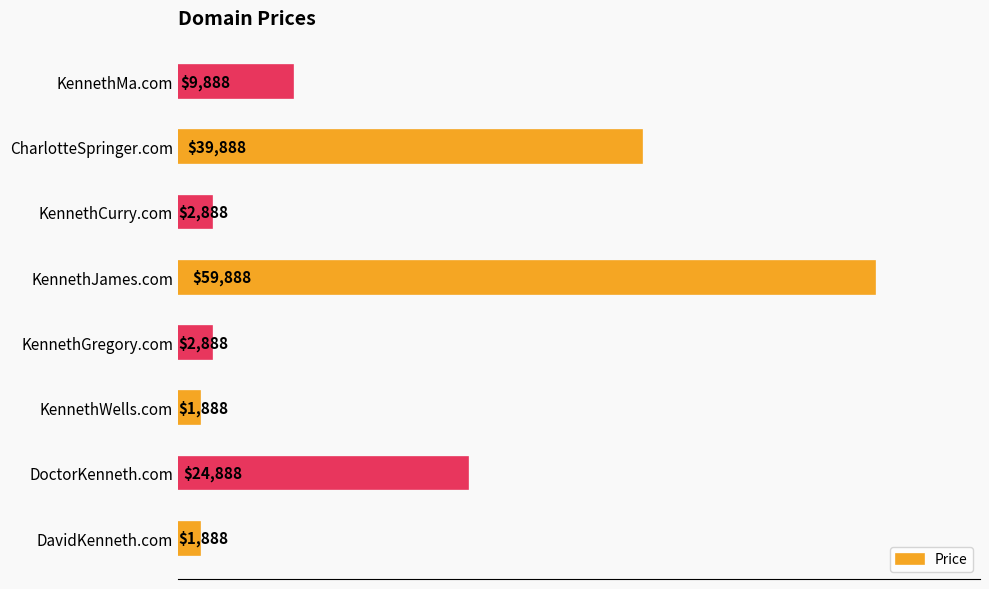

Where is the data nearest to the value 30888?

DoctorKenneth.com